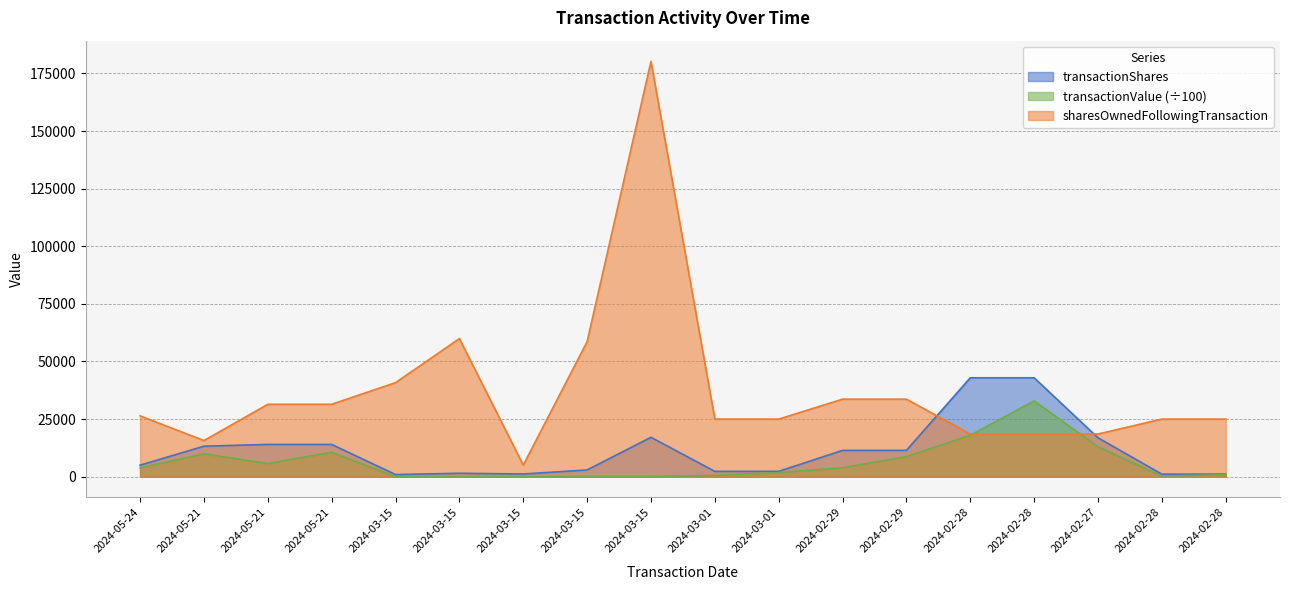

What is the greatest value displayed?

180230.0